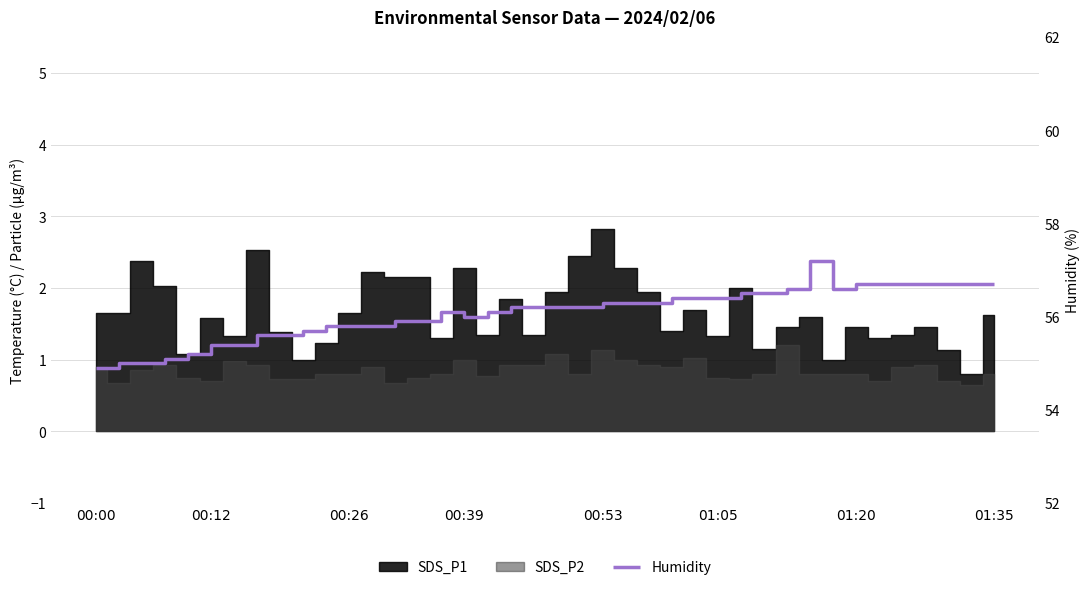

What is the change in value from 14 to 26?

+0.5